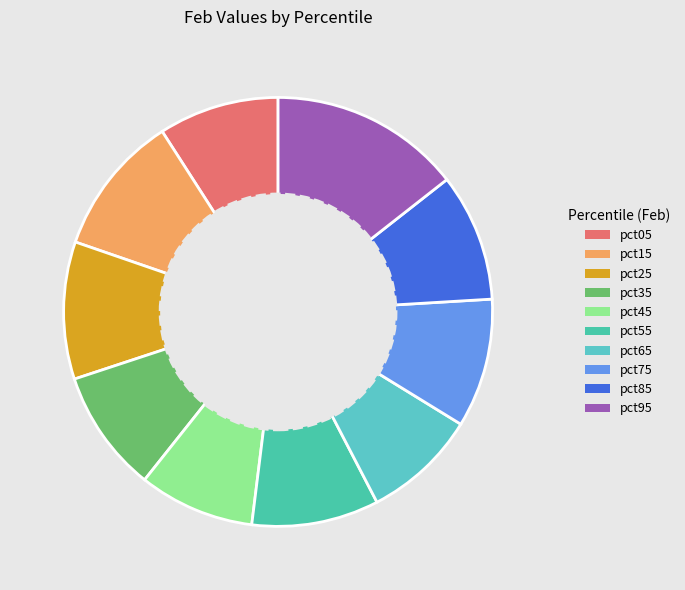

How many slices are in this pie chart?

10